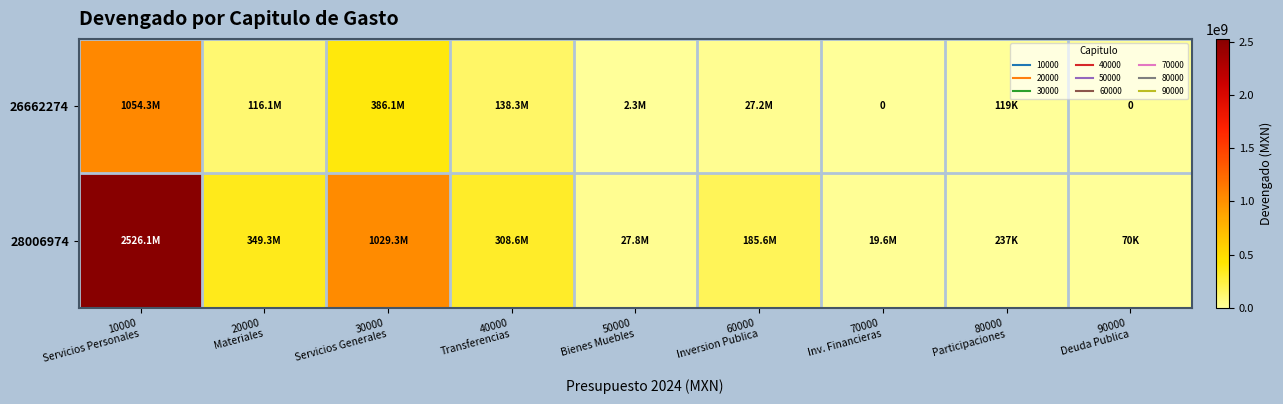

The 26662274 series shows 160374786.3 at 20000 Materiales. True or false?

False